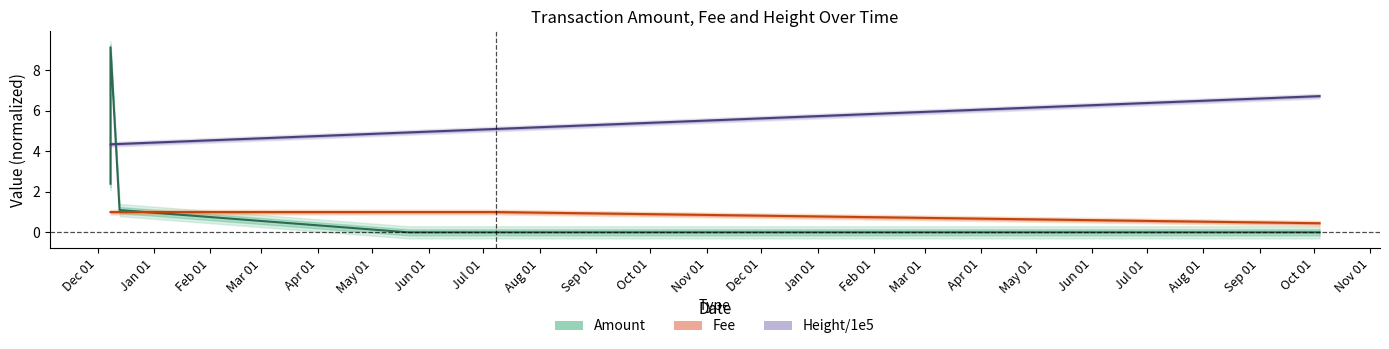

After their last crossing, which series has the higher values: Fee or Amount?

Fee